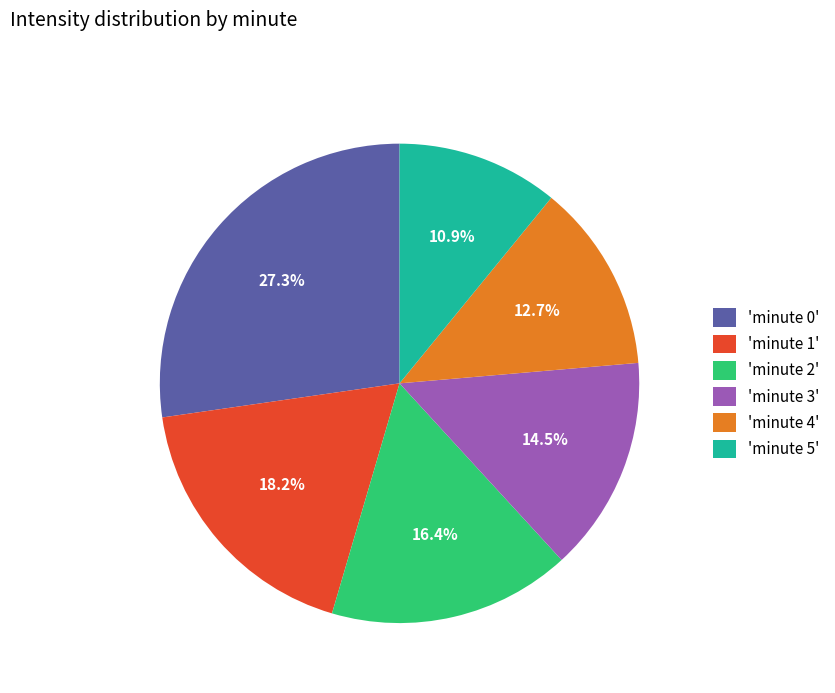

What is the ratio of the value at 'minute 0' to the value at 'minute 3'?

1.9